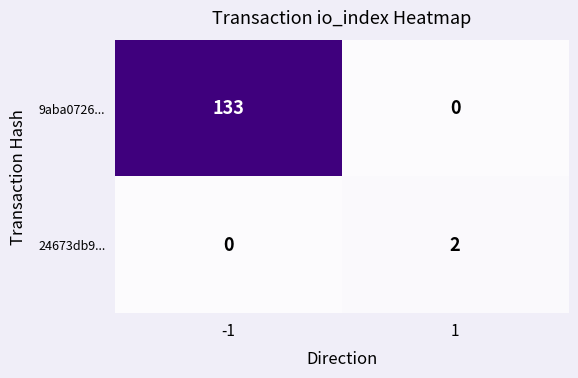

Which series has the widest spread of values?

9aba0726...